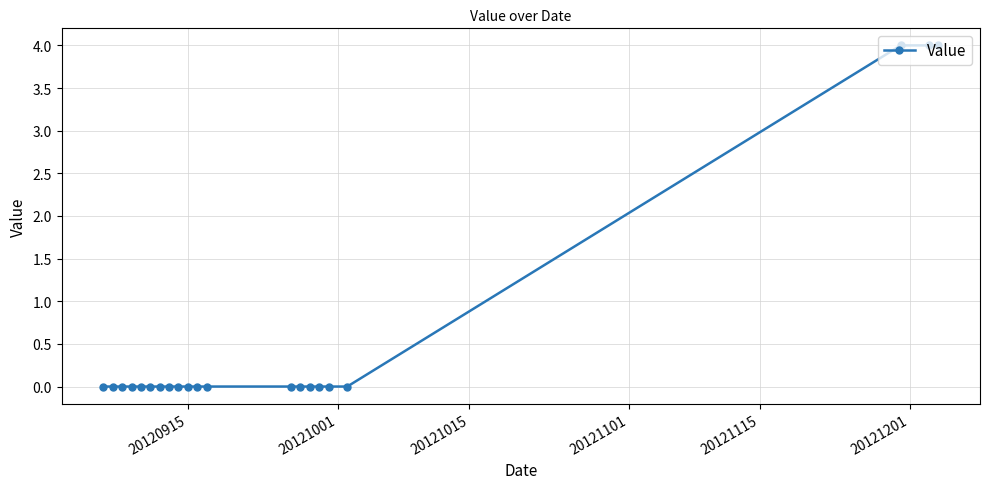

How many categories are shown in the chart?

21